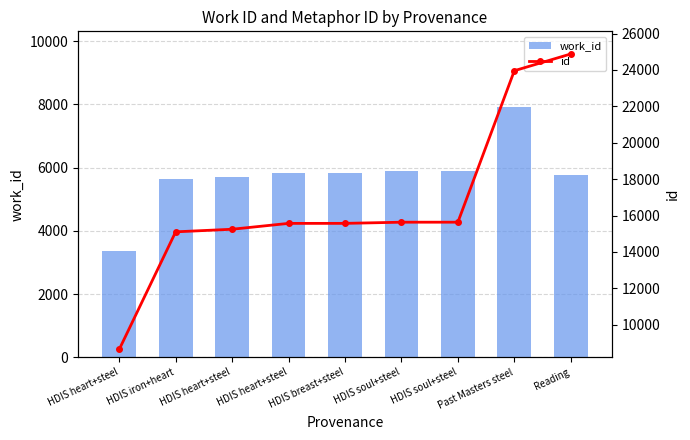

Which series has the largest total across all categories?

id